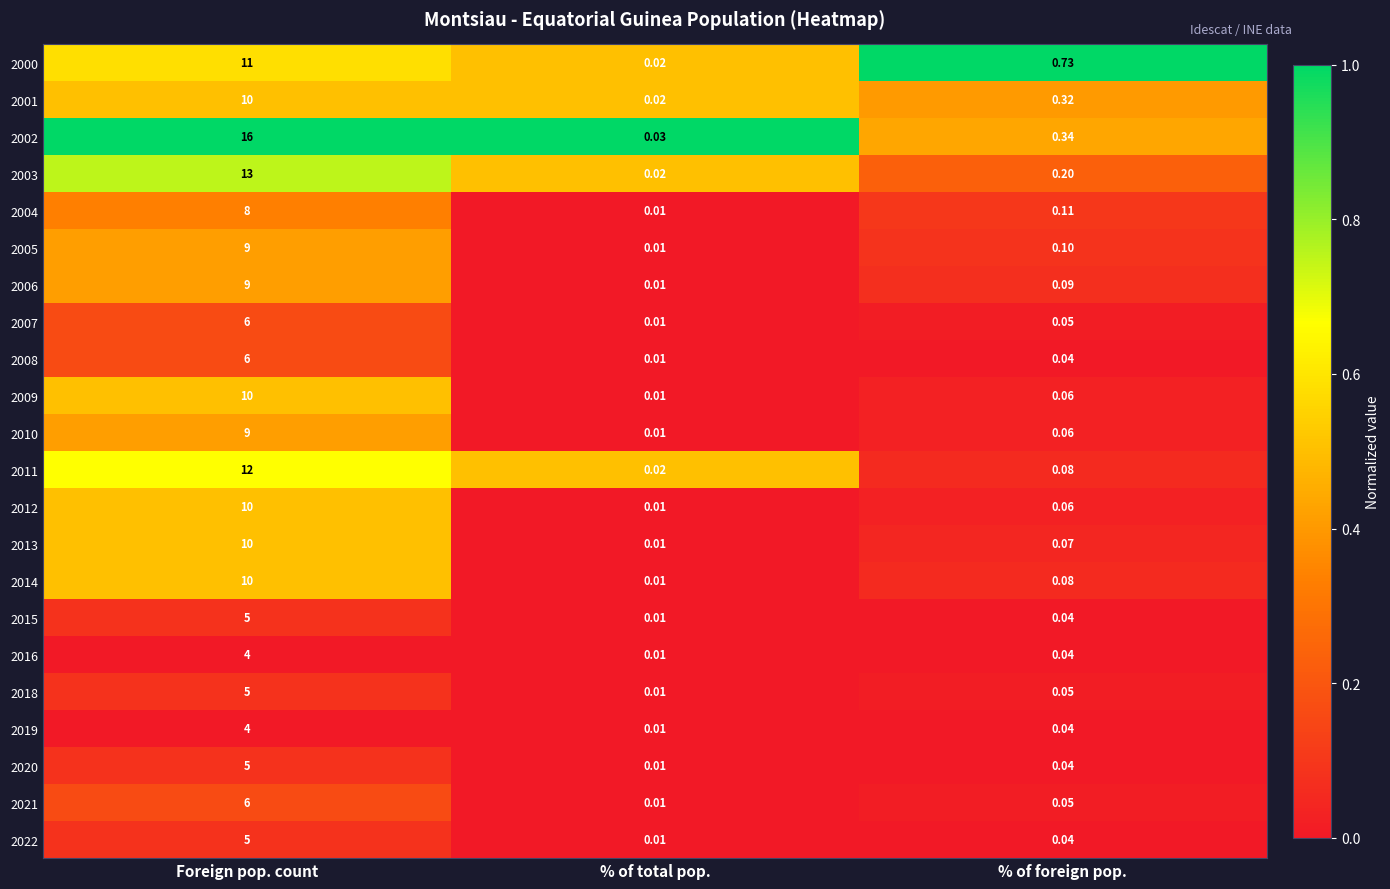

At which category is the sum across all series the highest?

Foreign pop. count